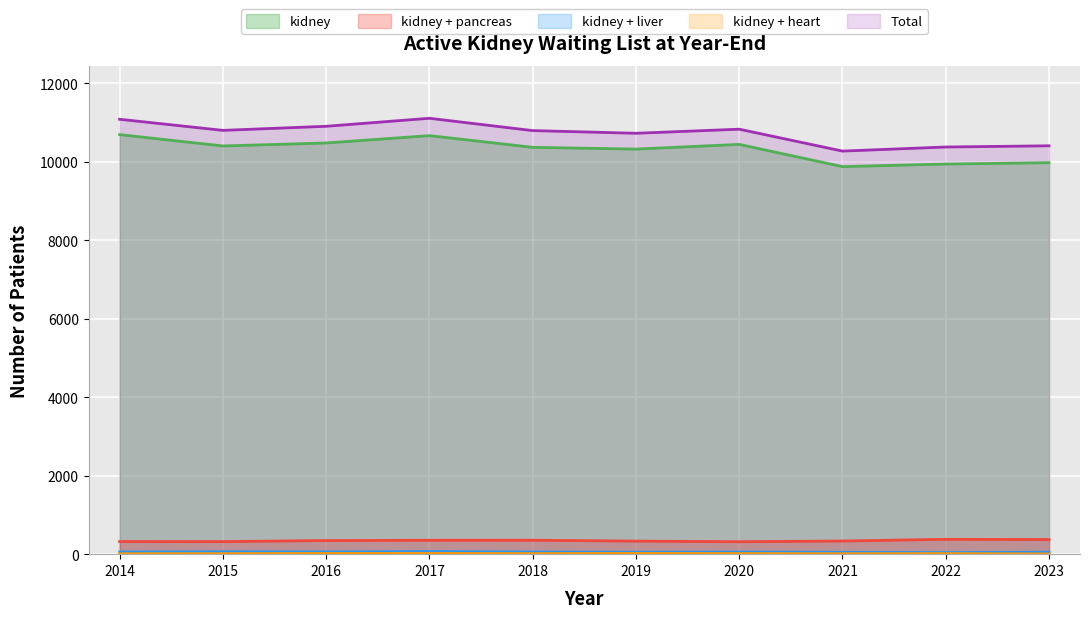

Reading left to right, transcribe all the data shown in this chart.

kidney: 2014=10689	2015=10400	2016=10476	2017=10663	2018=10365	2019=10320	2020=10440	2021=9874	2022=9939	2023=9974
kidney + pancreas: 2014=321	2015=320	2016=347	2017=354	2018=355	2019=333	2020=317	2021=335	2022=378	2023=373
kidney + liver: 2014=55	2015=62	2016=57	2017=66	2018=55	2019=50	2020=54	2021=48	2022=41	2023=50
kidney + heart: 2014=12	2015=14	2016=19	2017=20	2018=15	2019=20	2020=16	2021=12	2022=15	2023=6
Total: 2014=11080	2015=10797	2016=10901	2017=11105	2018=10791	2019=10723	2020=10827	2021=10269	2022=10373	2023=10404